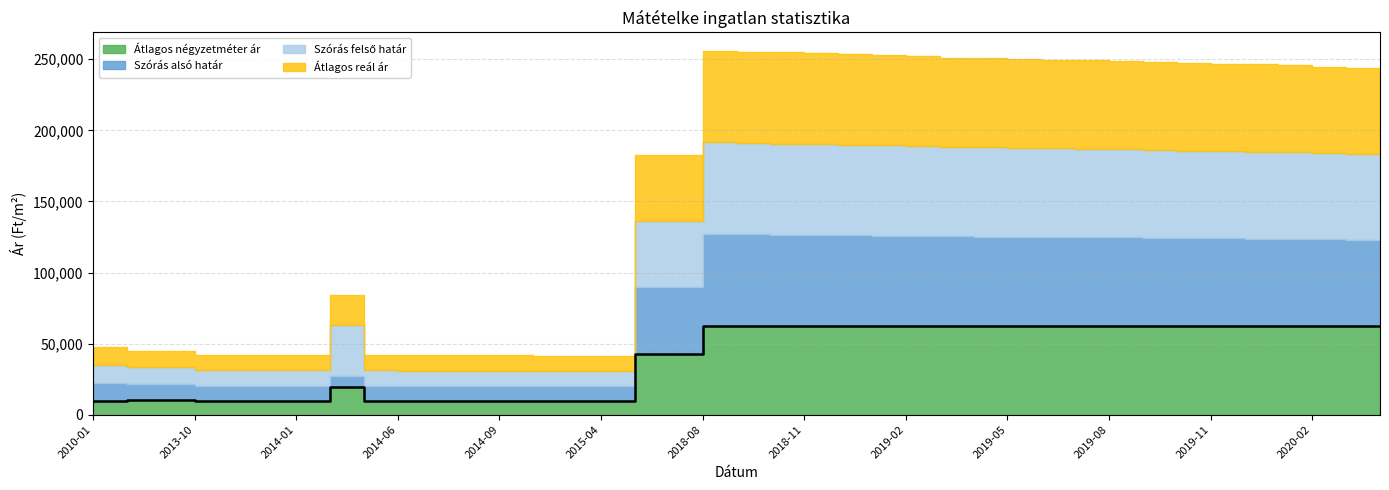

How many data points in Szórás alsó határ are less than 60385?

19